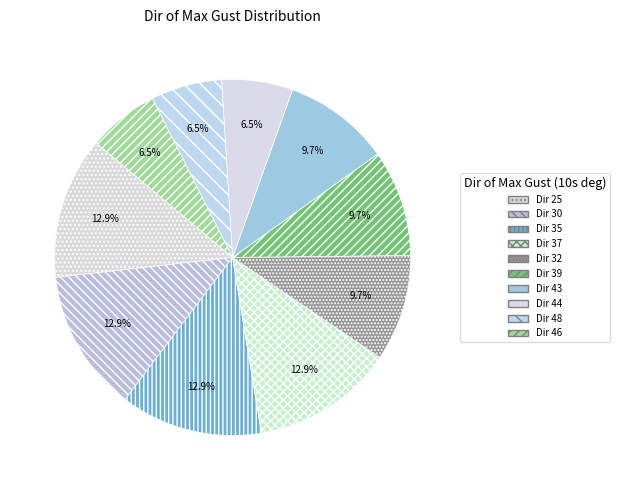

To the nearest percent, what is the average slice percentage?

10%